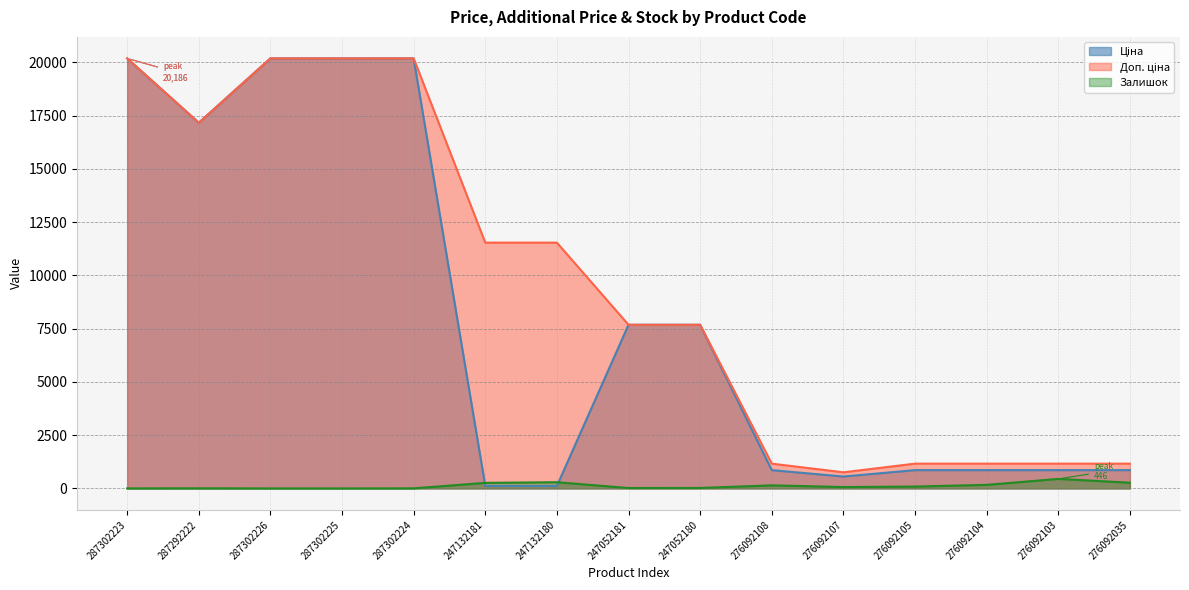

What are all the series names shown in the legend?

Ціна, Доп. ціна, Залишок